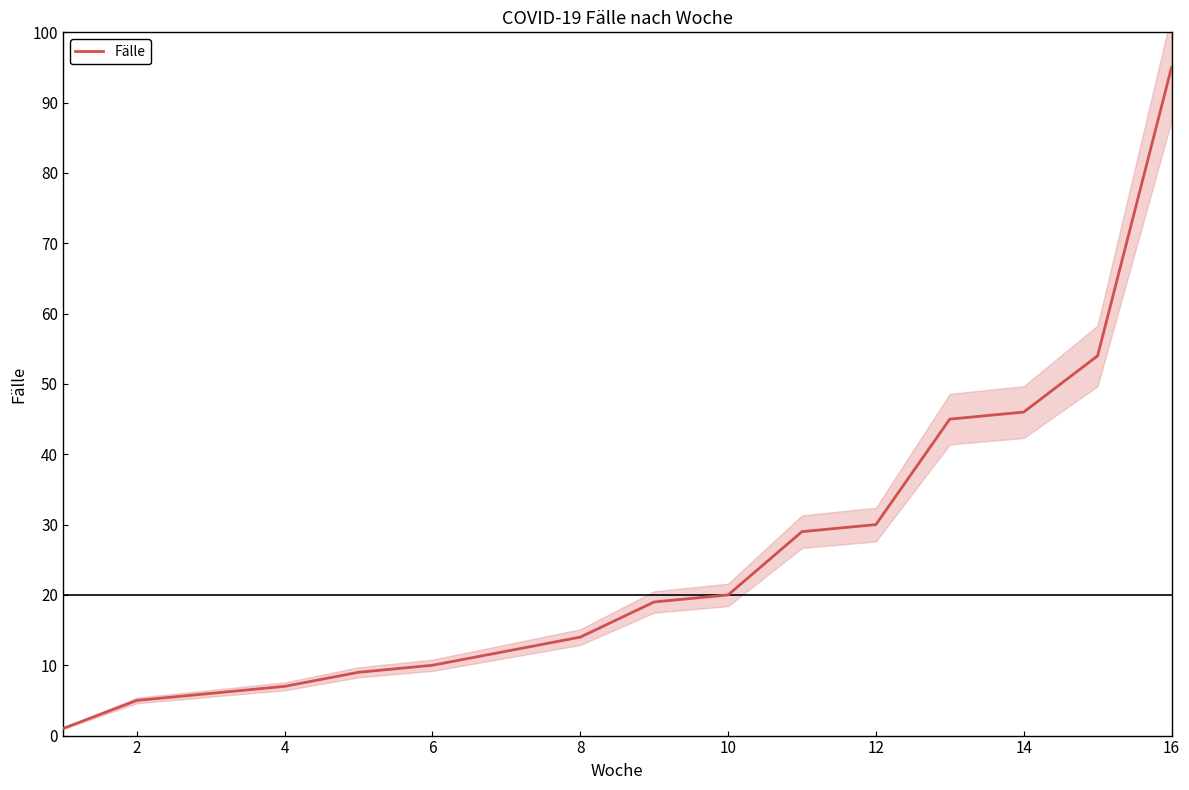

The value of Fälle at 10 is 20. True or false?

True